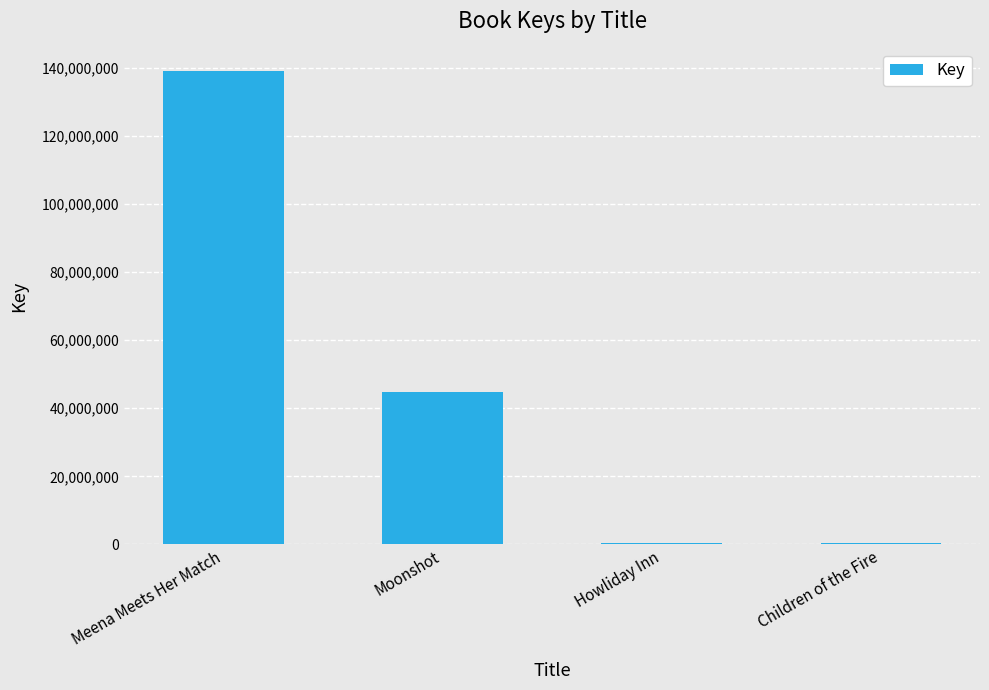

Approximately how many times larger is the value at Moonshot compared to Meena Meets Her Match?

0.3